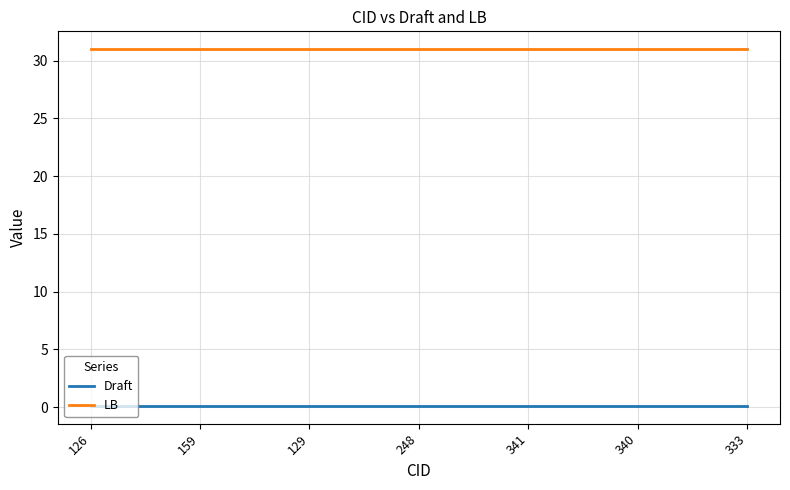

How many lines are shown in the chart?

2